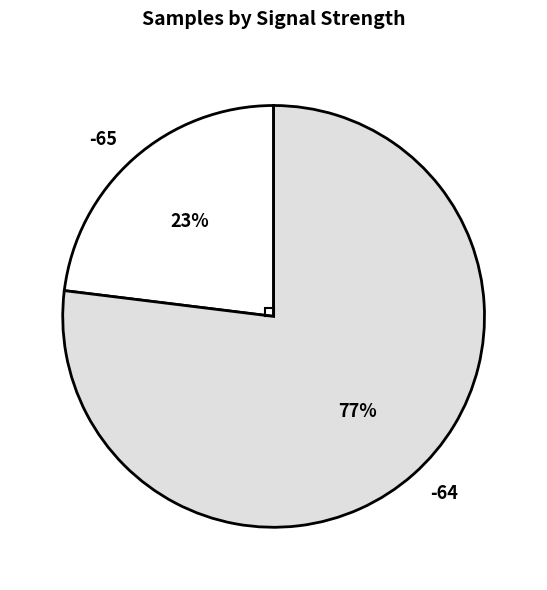

Is -64 the majority of the pie?

Yes